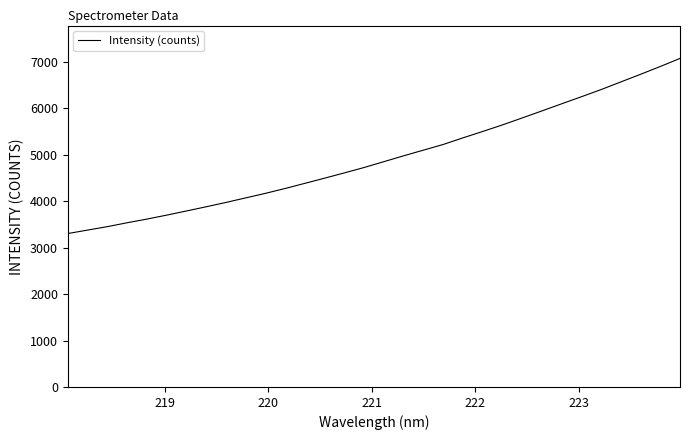

What is the minimum value shown in the chart?

3304.7